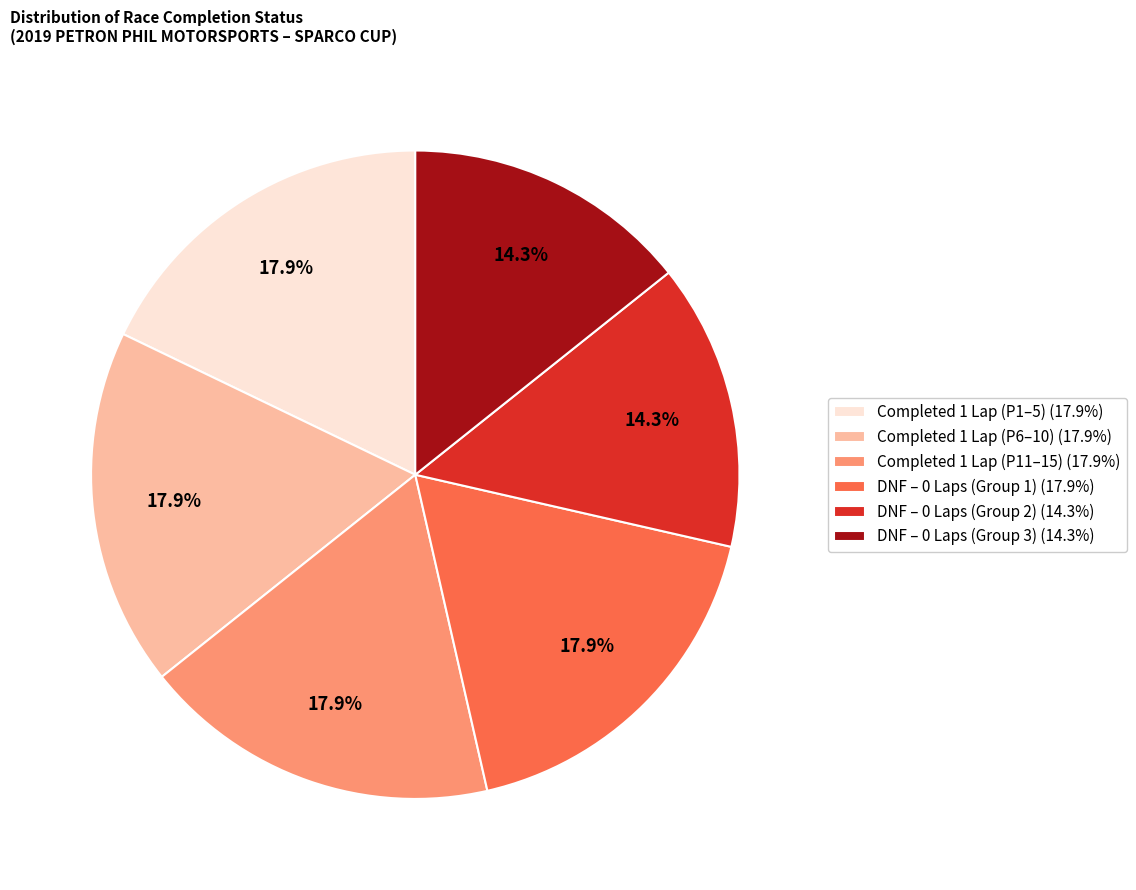

Does any single category account for the majority?

No